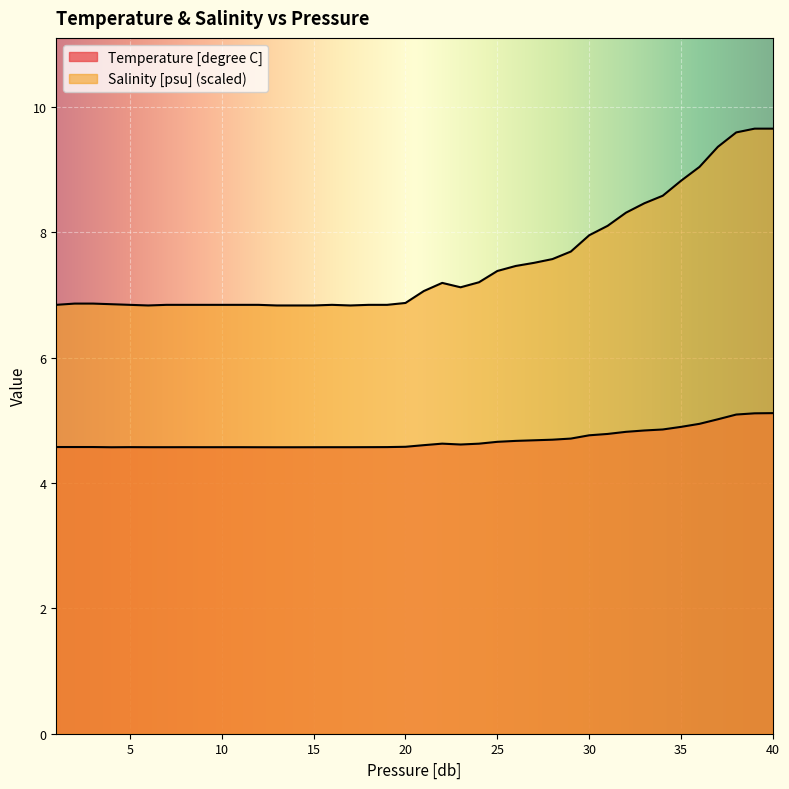

What is the sum of all Salinity [psu] values?

300.5